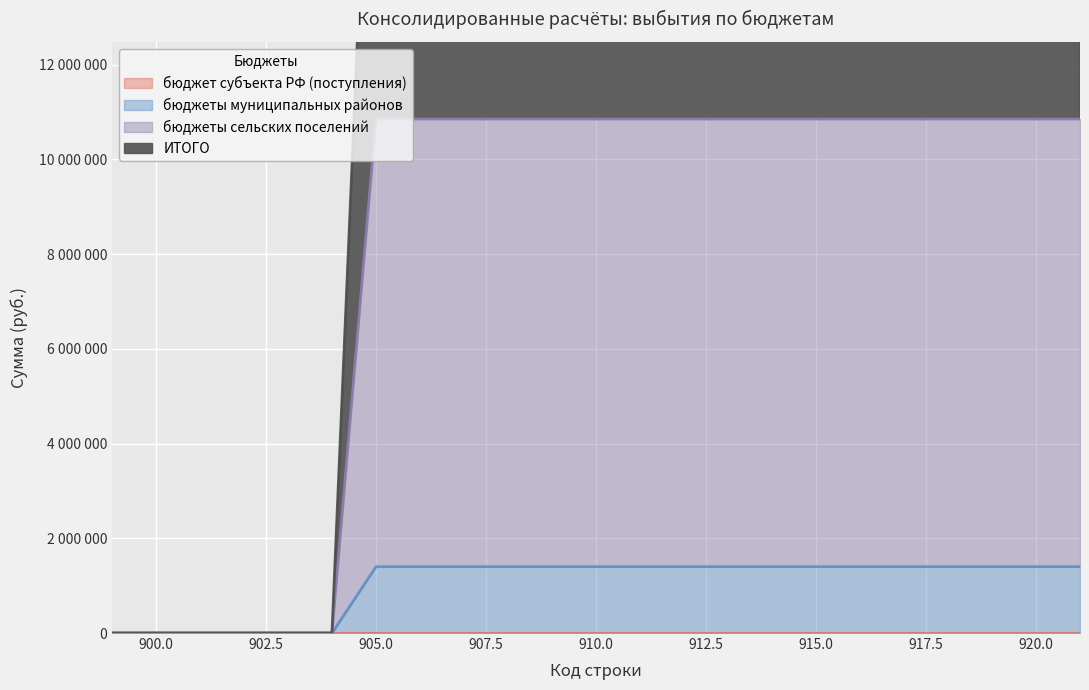

Is the value of бюджеты муниципальных районов at 921 greater than the value of ИТОГО at 921?

No